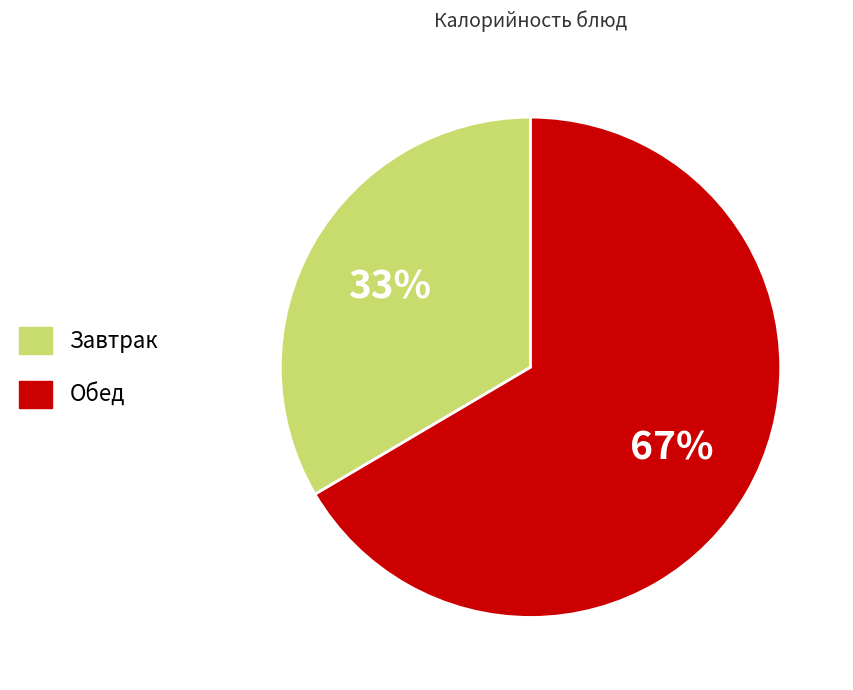

To the nearest percent, what is the average slice percentage?

50%